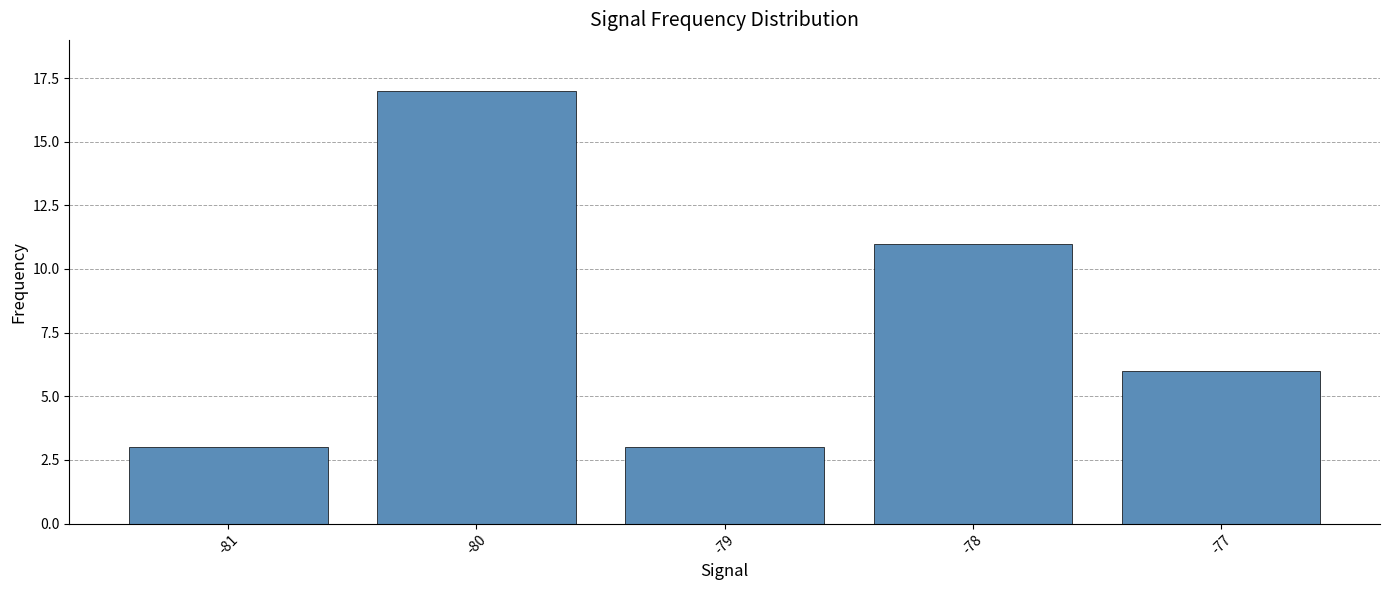

The chart shows a value of 2 at -77. True or false?

False